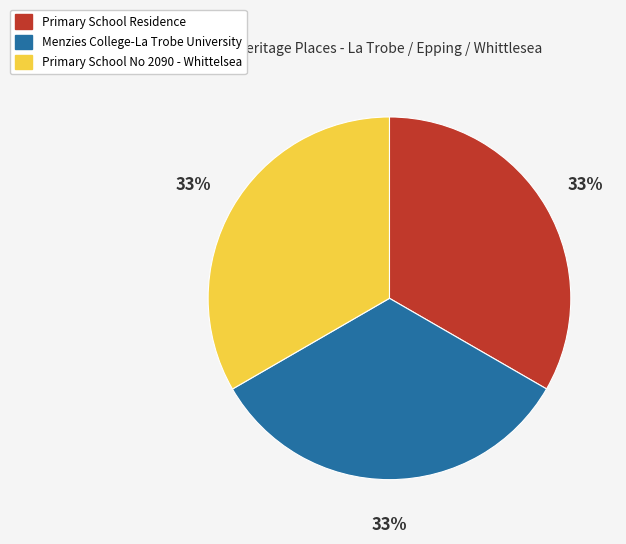

Is there a majority slice in this chart?

No